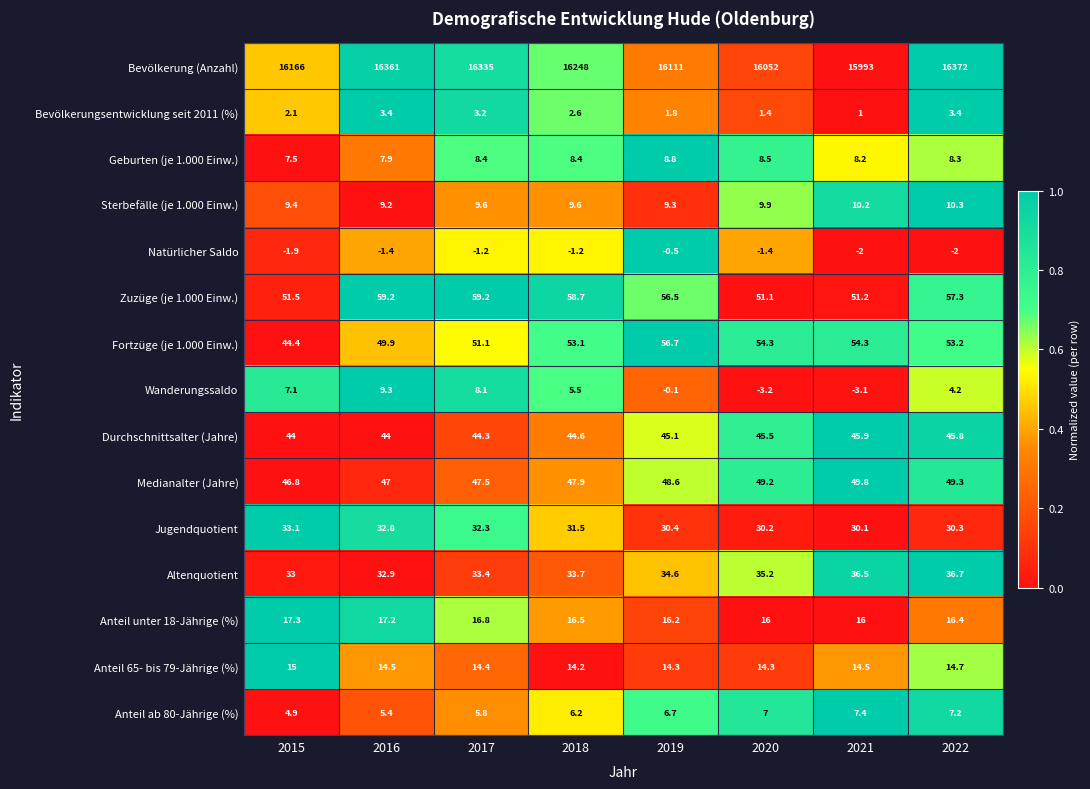

The value of Wanderungssaldo at 2015 is 7.1. True or false?

True